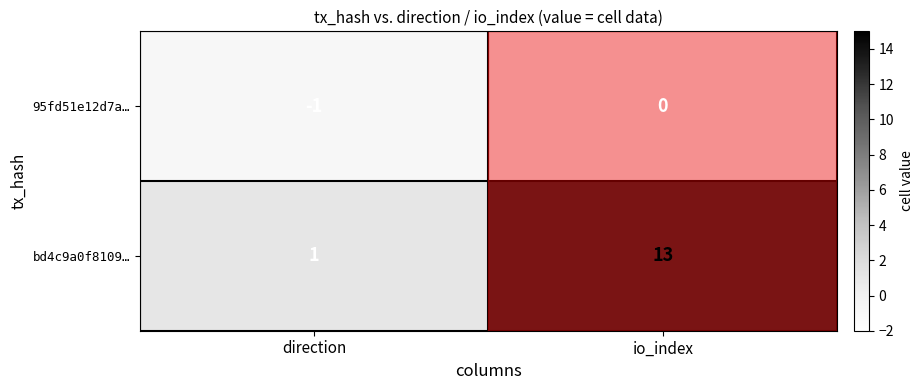

What is the greatest value displayed?

13